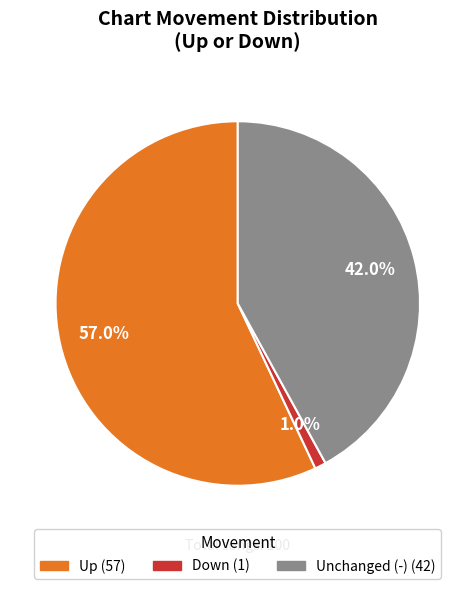

Is there any slice that represents more than half of the pie?

Yes